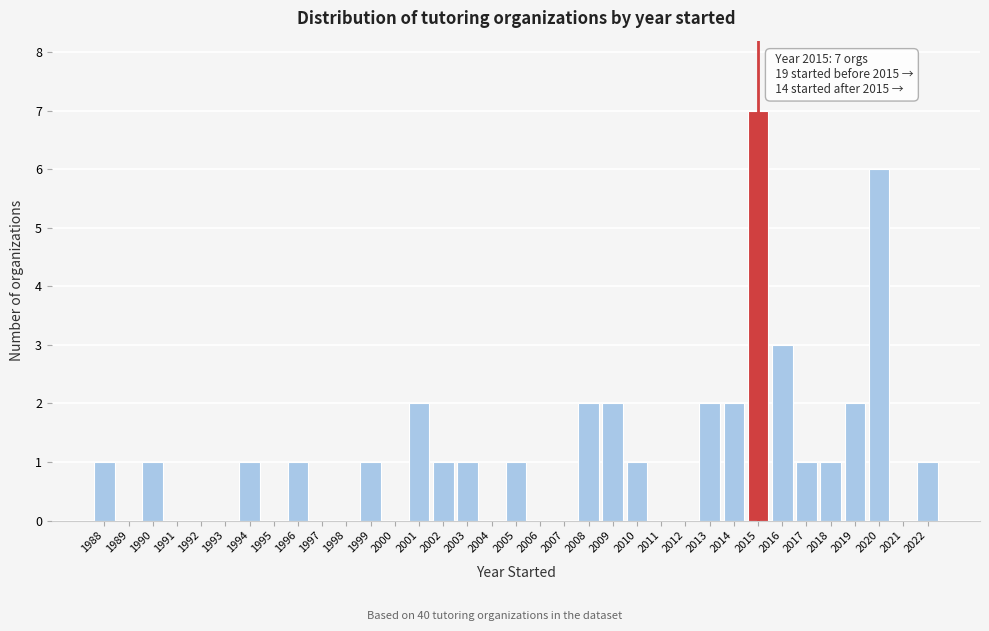

What is the maximum value shown in the chart?

7